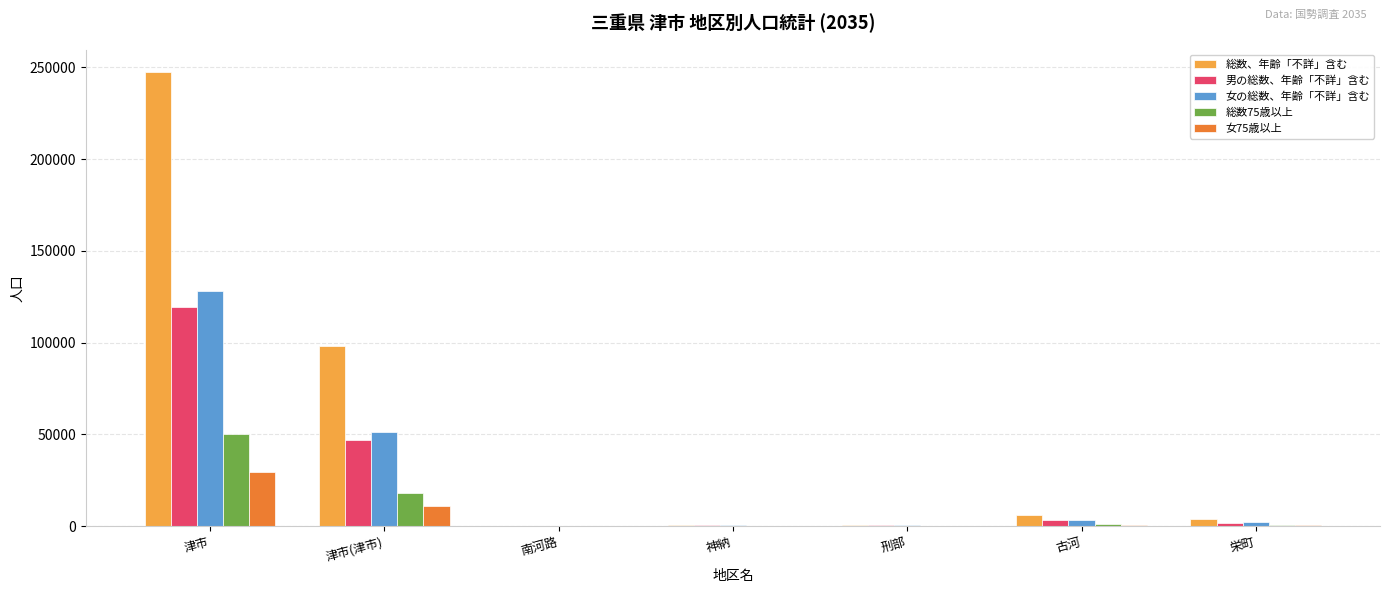

True or false: 女75歳以上 has a value of 29679 at 津市.

True